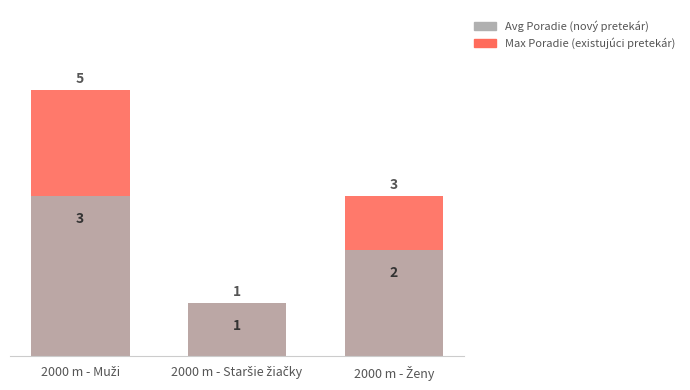

How many groups of bars are there?

3